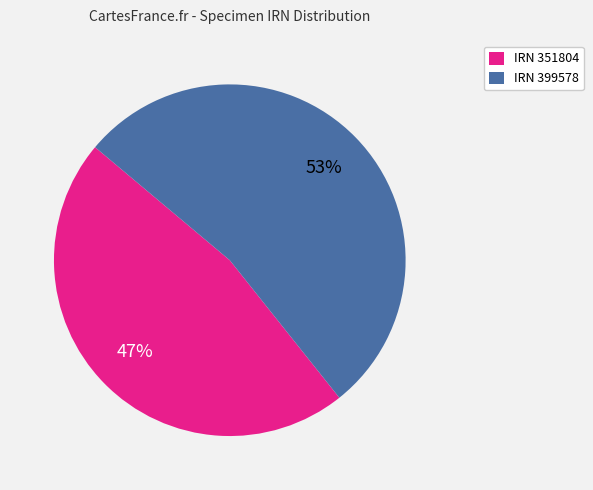

Which slice is the smallest?

IRN 351804